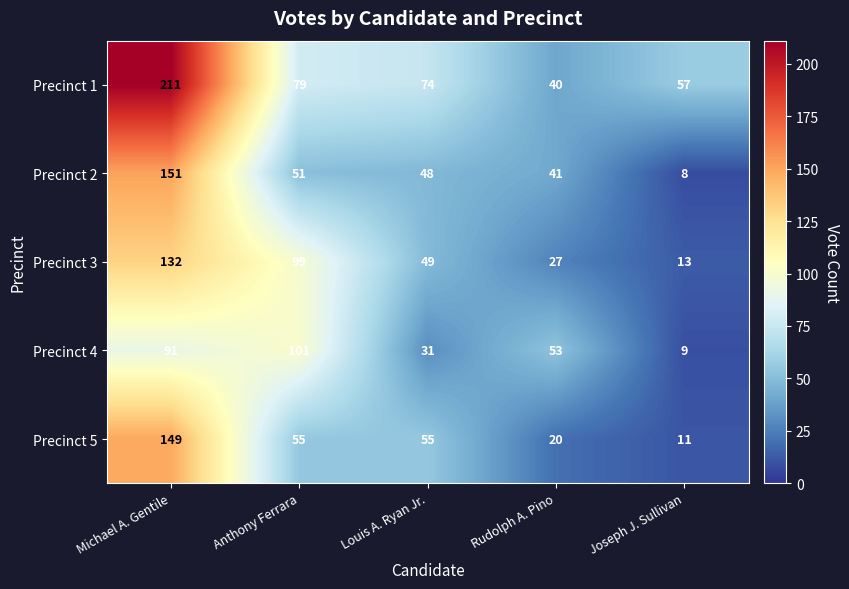

At which label does Precinct 4 reach its peak?

Anthony Ferrara